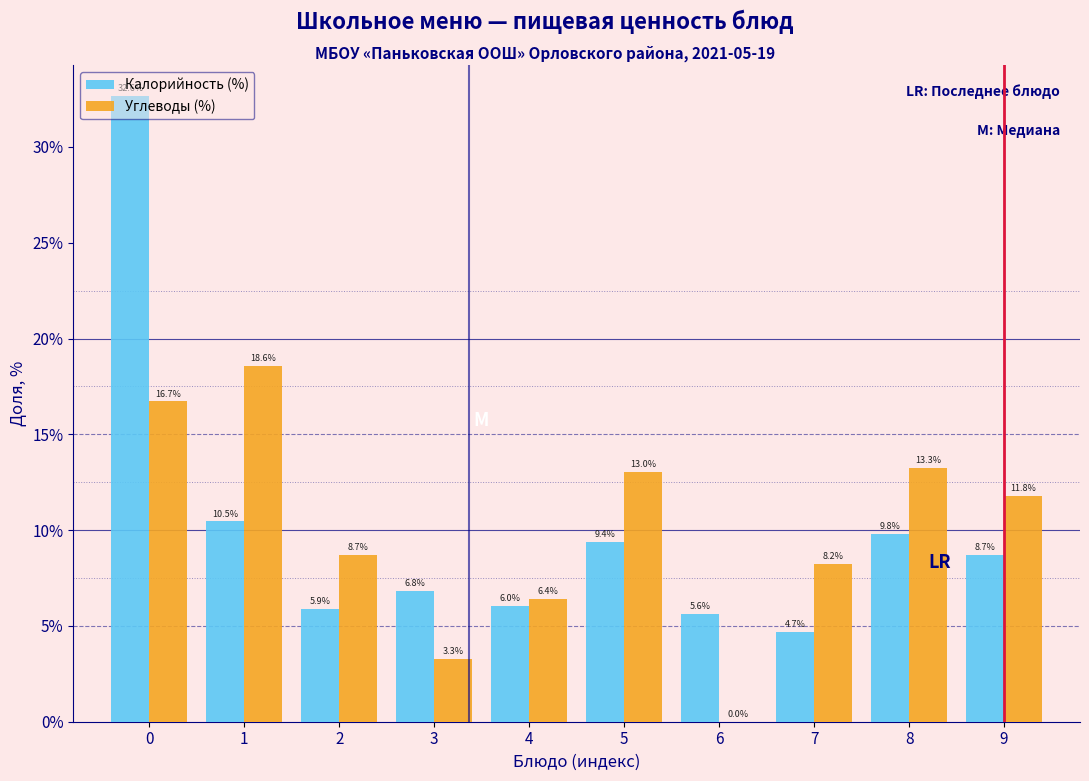

What is the maximum value shown in the chart?

32.6